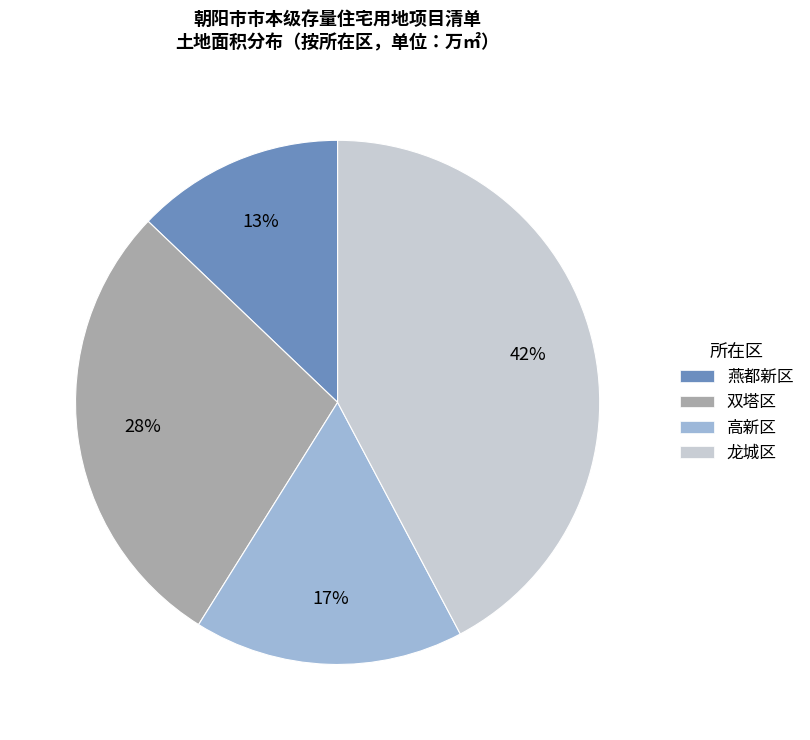

To the nearest percent, what is the combined percentage of 双塔区 and 燕都新区?

41%